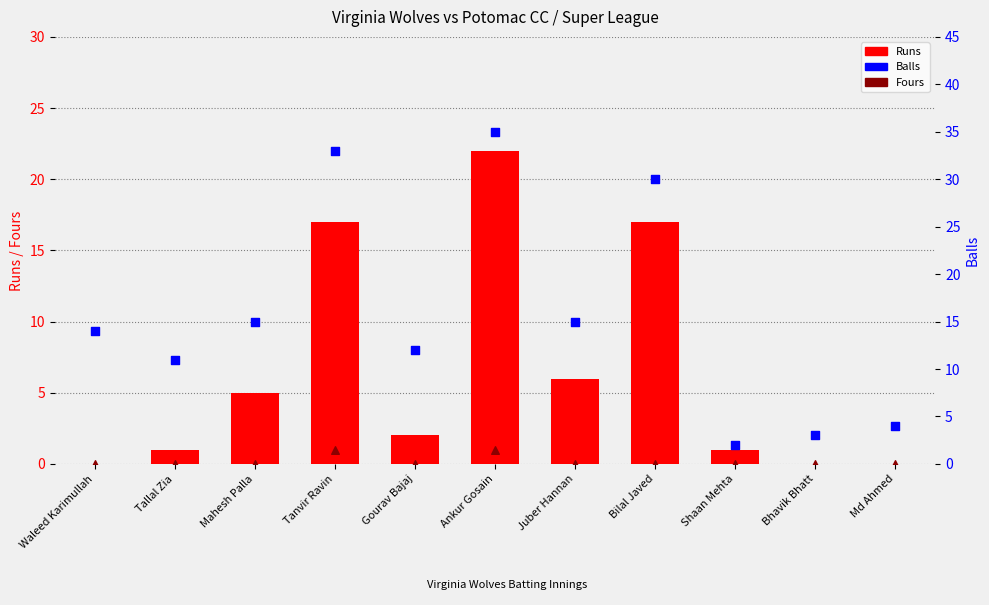

Is the value of Fours at Mahesh Palla greater than the value of Runs at Bhavik Bhatt?

No